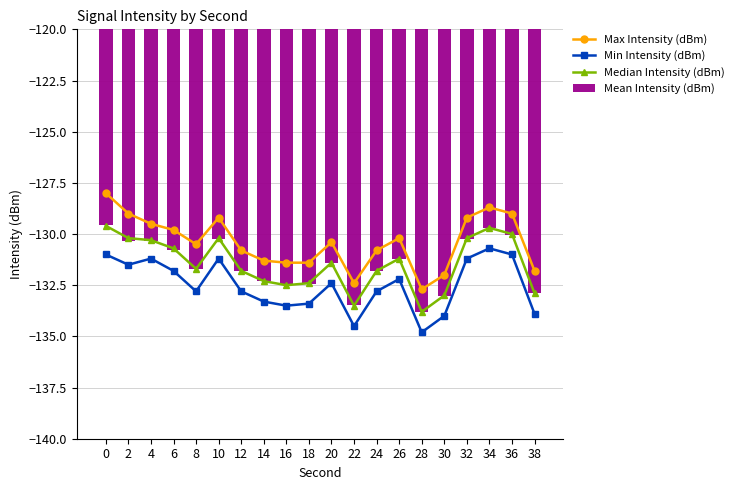

Does the chart contain stacked bars?

No